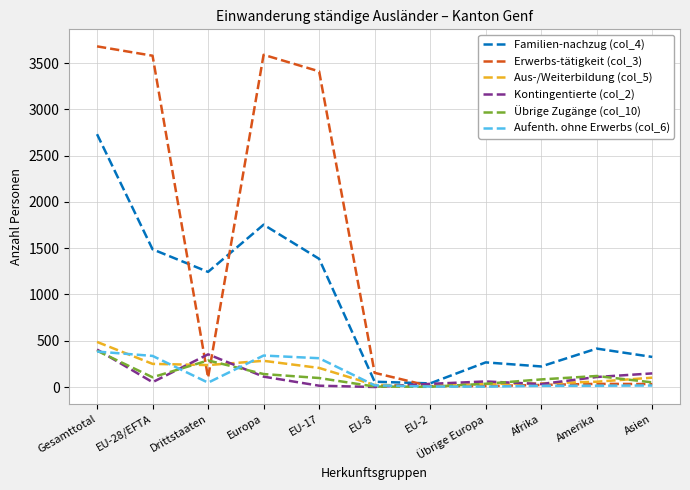

True or false: Familien-nachzug (col_4) has a value of 1265 at Gesamttotal.

False